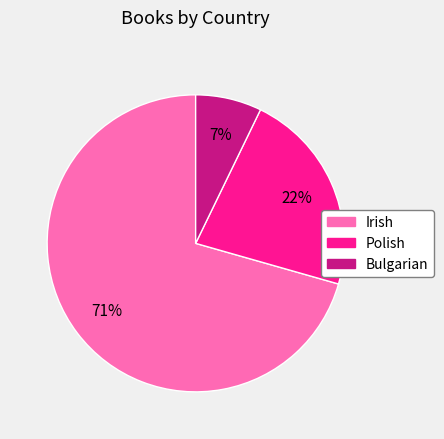

How many slices are in this pie chart?

3